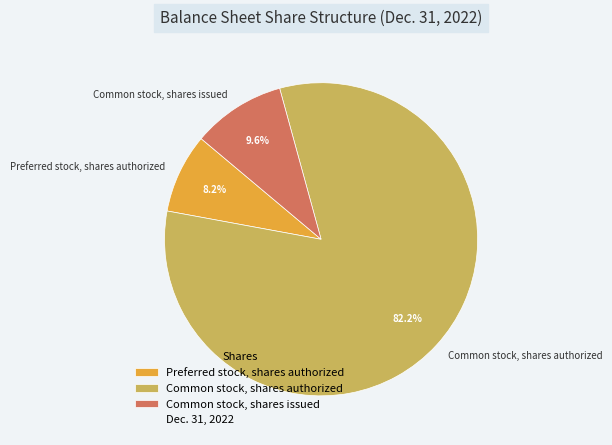

What is the smallest slice in the pie chart?

Preferred stock, shares authorized